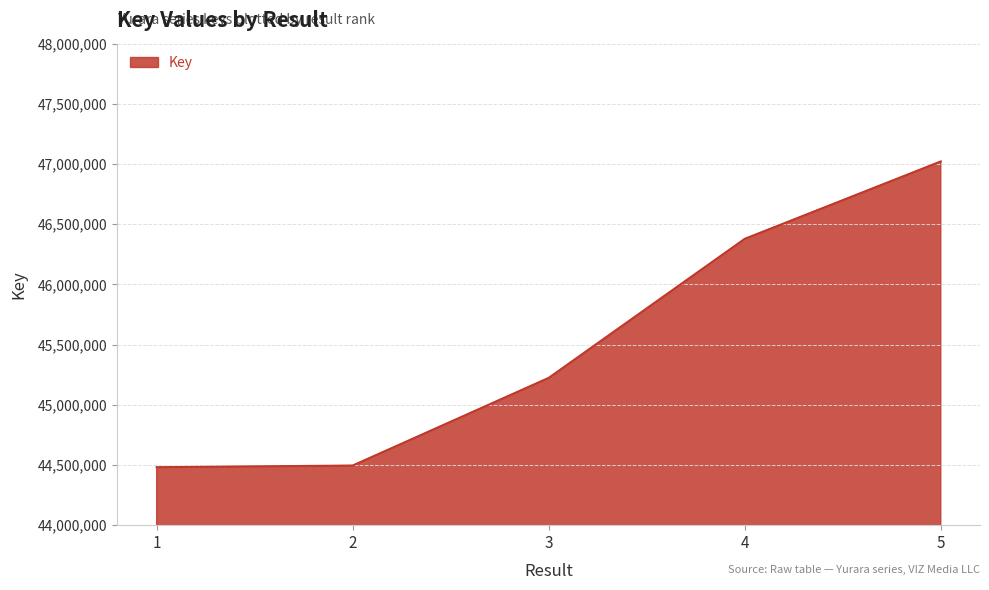

True or false: the data has more than 0 interior local peaks.

False